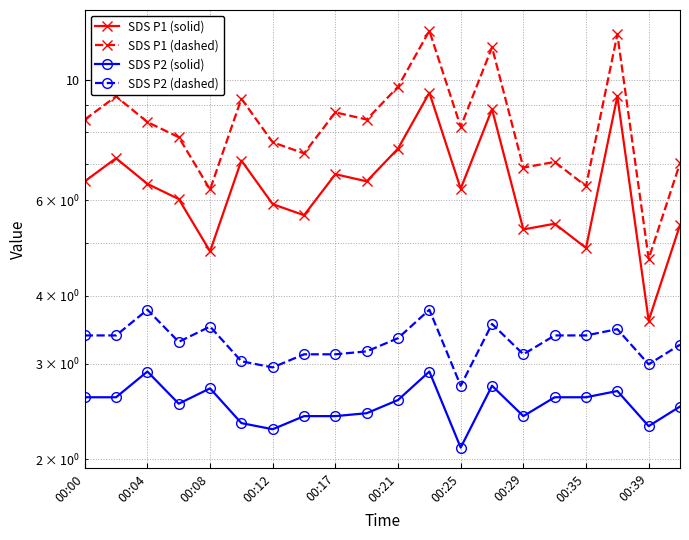

What is the difference between the SDS P2 (solid) values at 00:25 and 11?

0.6